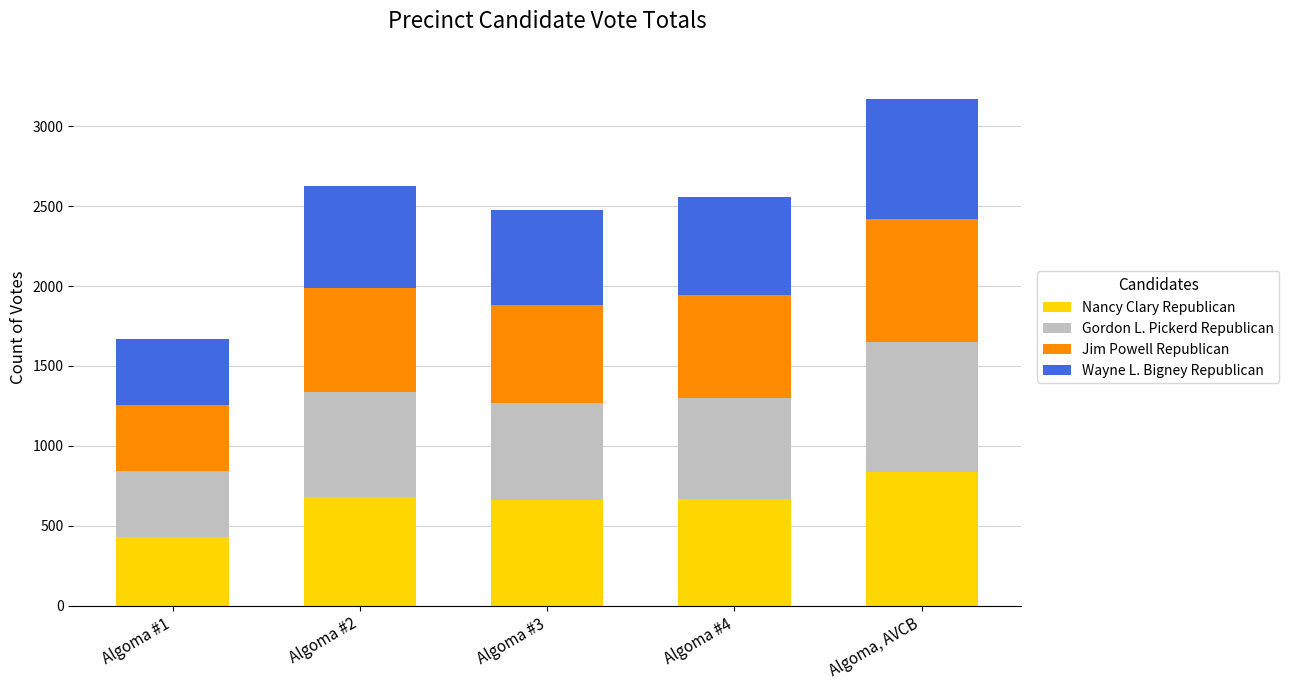

At which category is the sum across all series the highest?

Algoma, AVCB